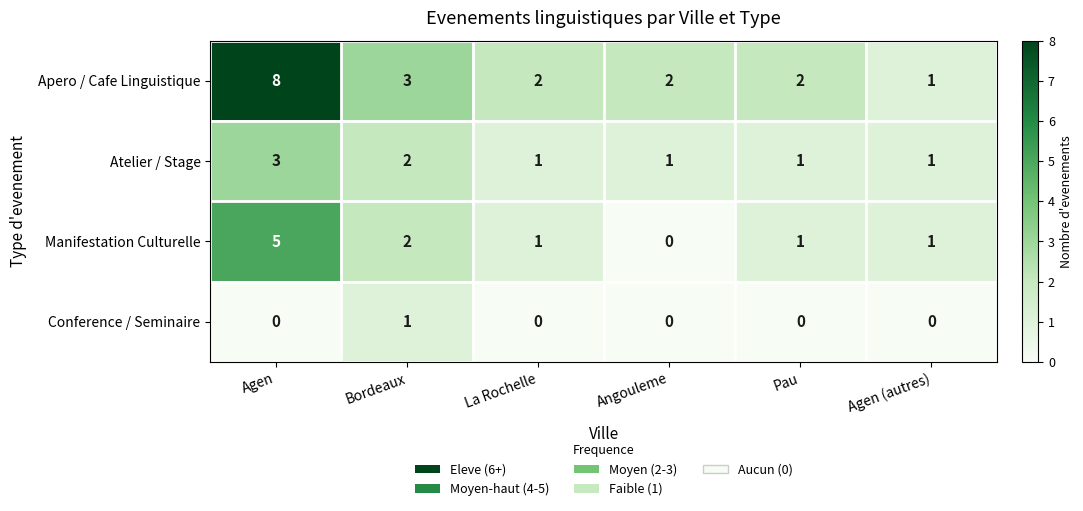

Which series has the largest range (max minus min)?

Apero / Cafe Linguistique